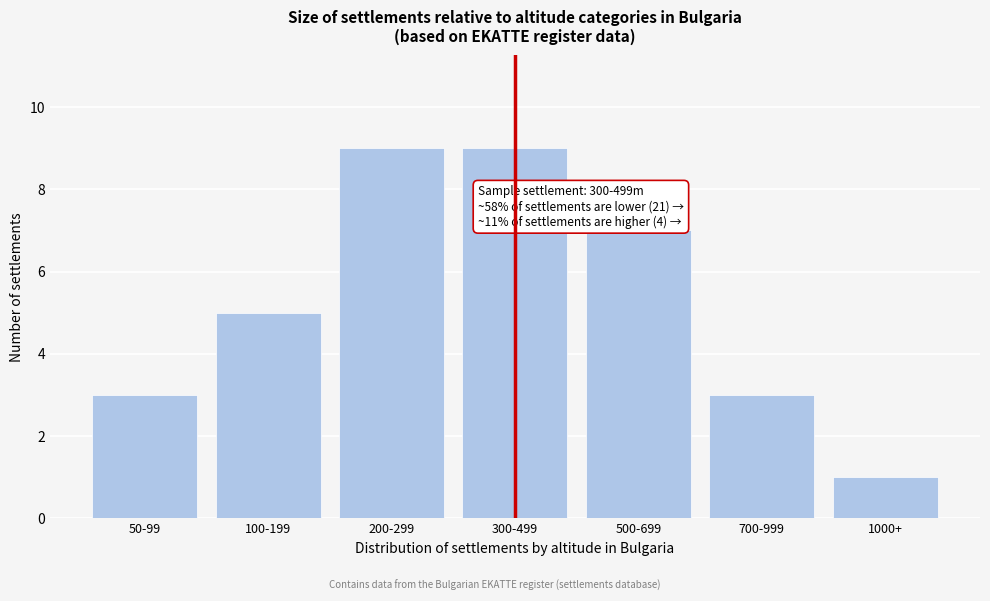

Reading left to right, what are all the values shown in this chart?

50-99=3	100-199=5	200-299=9	300-499=9	500-699=7	700-999=3	1000+=1